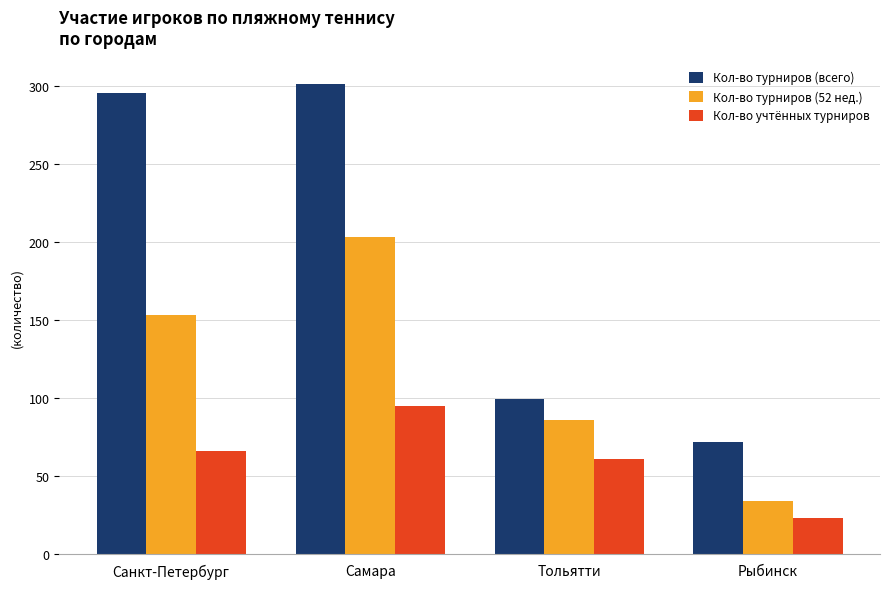

The Кол-во турниров (всего) series shows 295 at Санкт-Петербург. True or false?

True